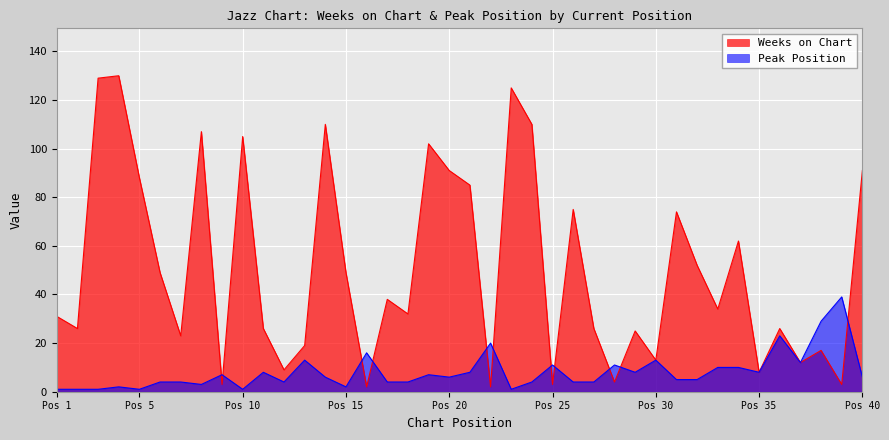

How many series are shown in this chart?

2